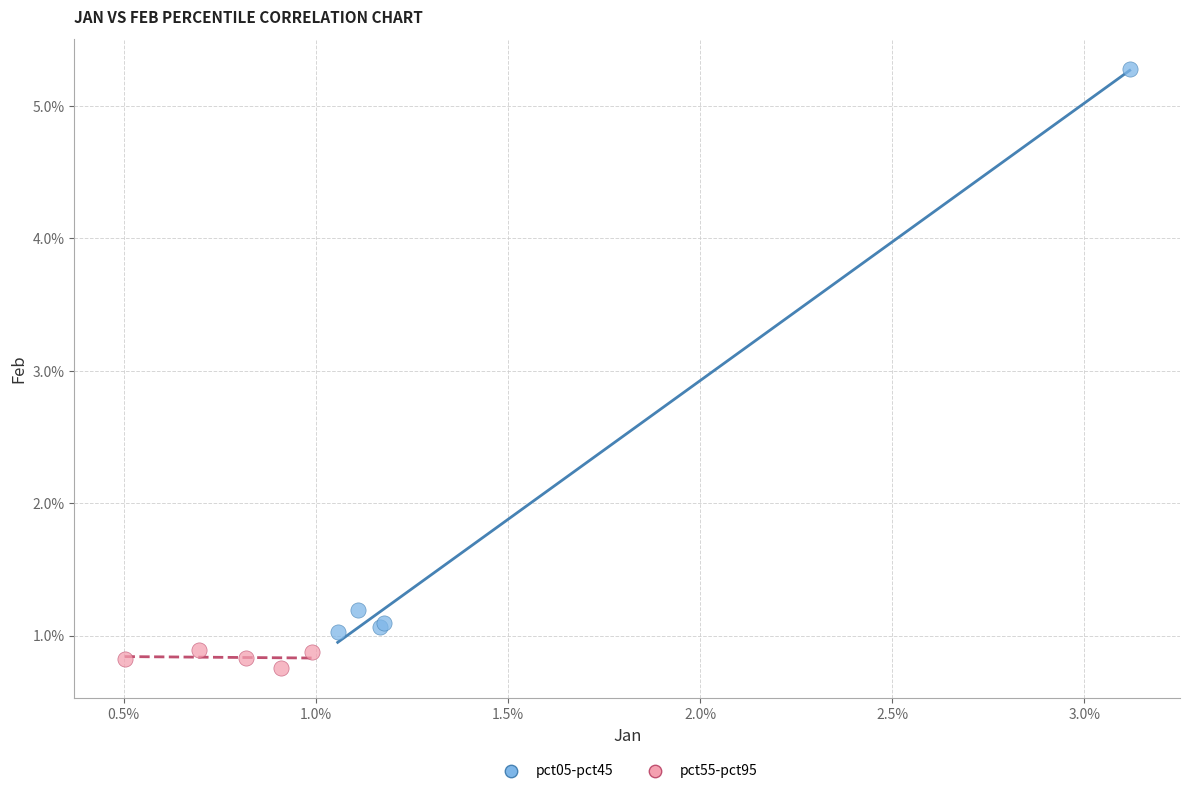

Which series reaches the maximum Y coordinate?

pct05-pct45